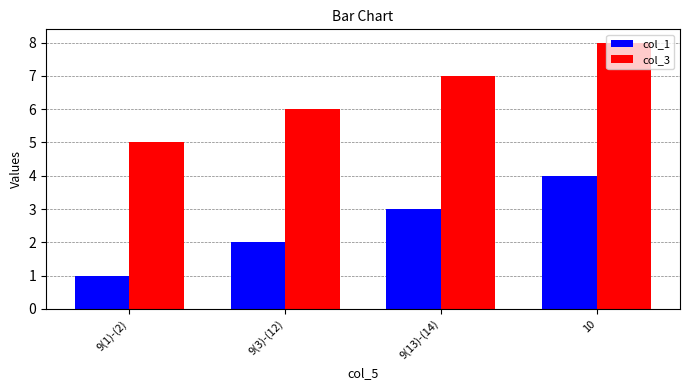

What is the minimum value for col_1?

1